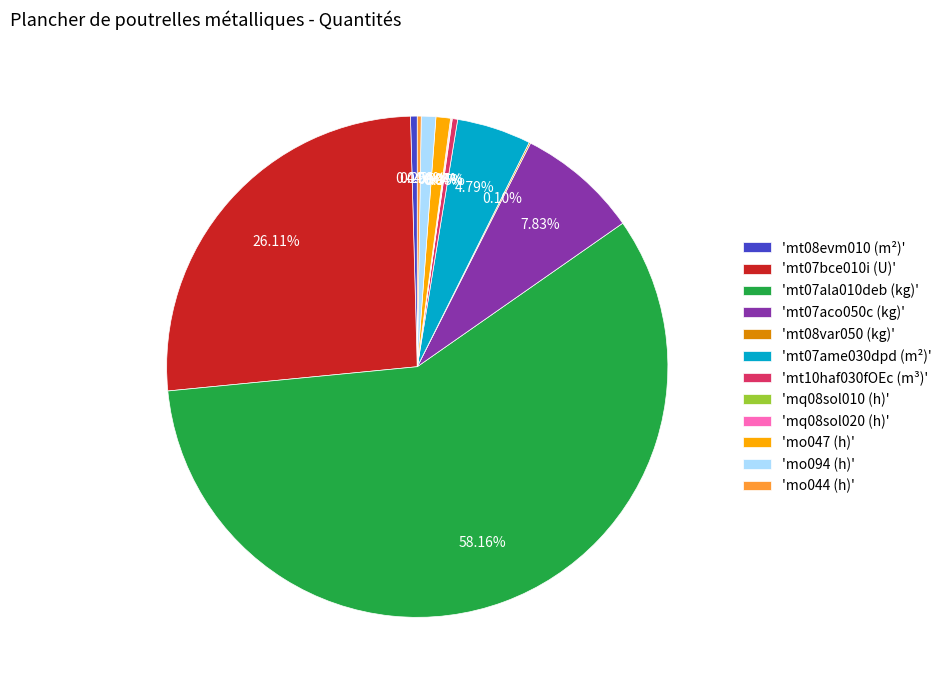

Which category has the biggest portion of the pie?

'mt07ala010deb (kg)'